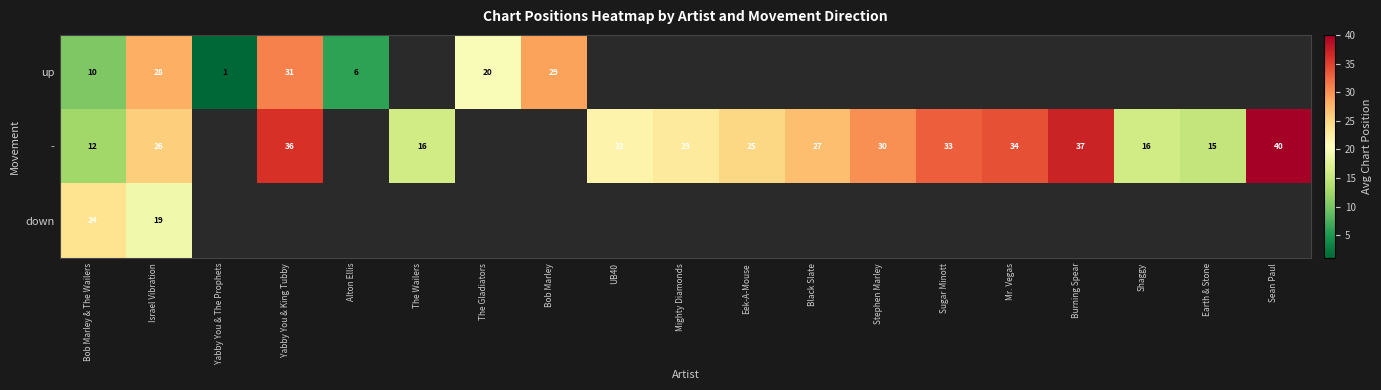

What is the difference between the - values at Yabby You & King Tubby and Earth & Stone?

21.0